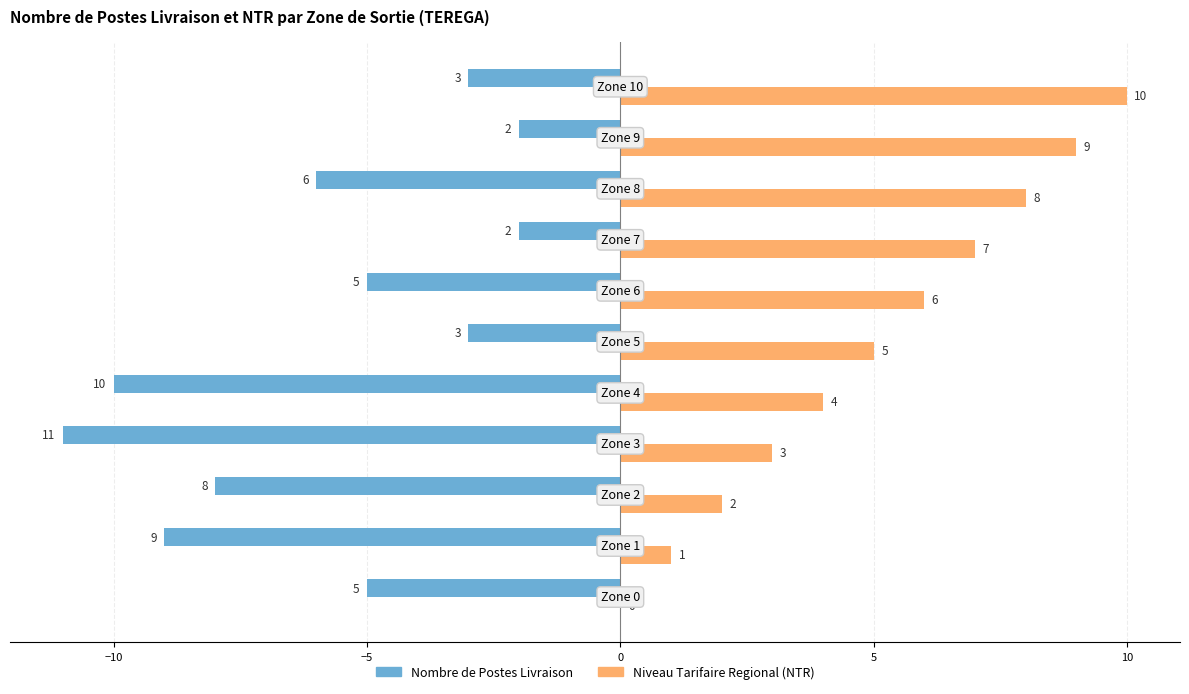

Count the number of data series in this chart.

2